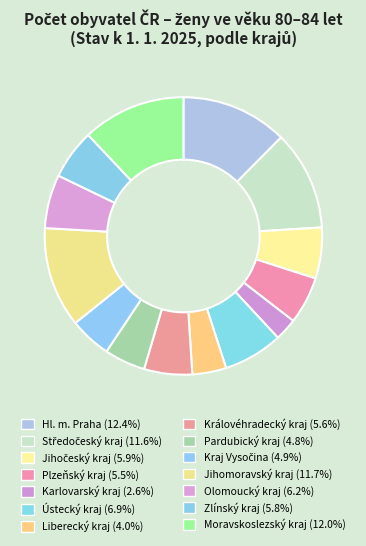

Rank the categories by value from lowest to highest.

Karlovarský kraj, Liberecký kraj, Pardubický kraj, Kraj Vysočina, Plzeňský kraj, Královéhradecký kraj, Zlínský kraj, Jihočeský kraj, Olomoucký kraj, Ústecký kraj, Středočeský kraj, Jihomoravský kraj, Moravskoslezský kraj, Hl. m. Praha